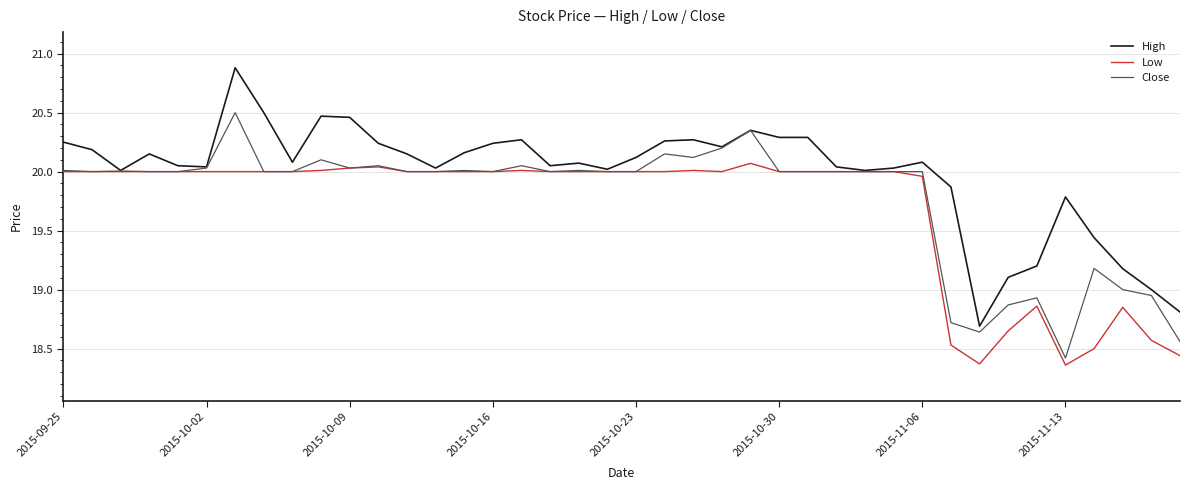

Which series has the largest total across all categories?

High